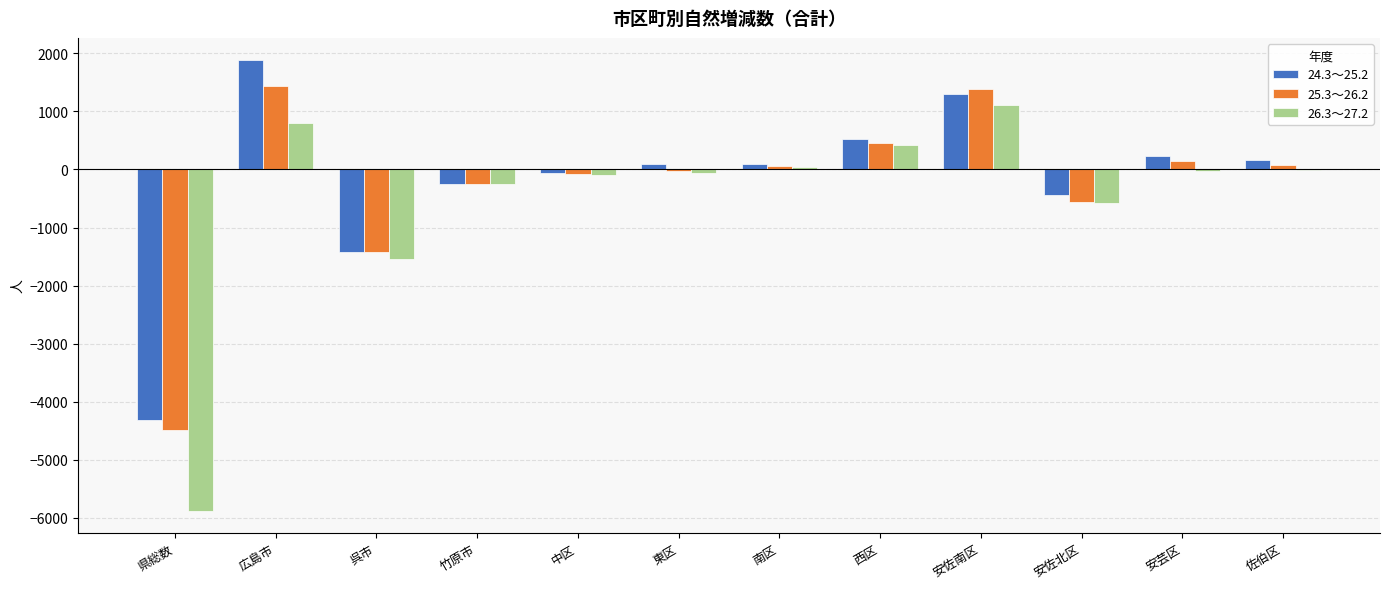

True or false: 26.3～27.2 has a value of 797 at 広島市.

True